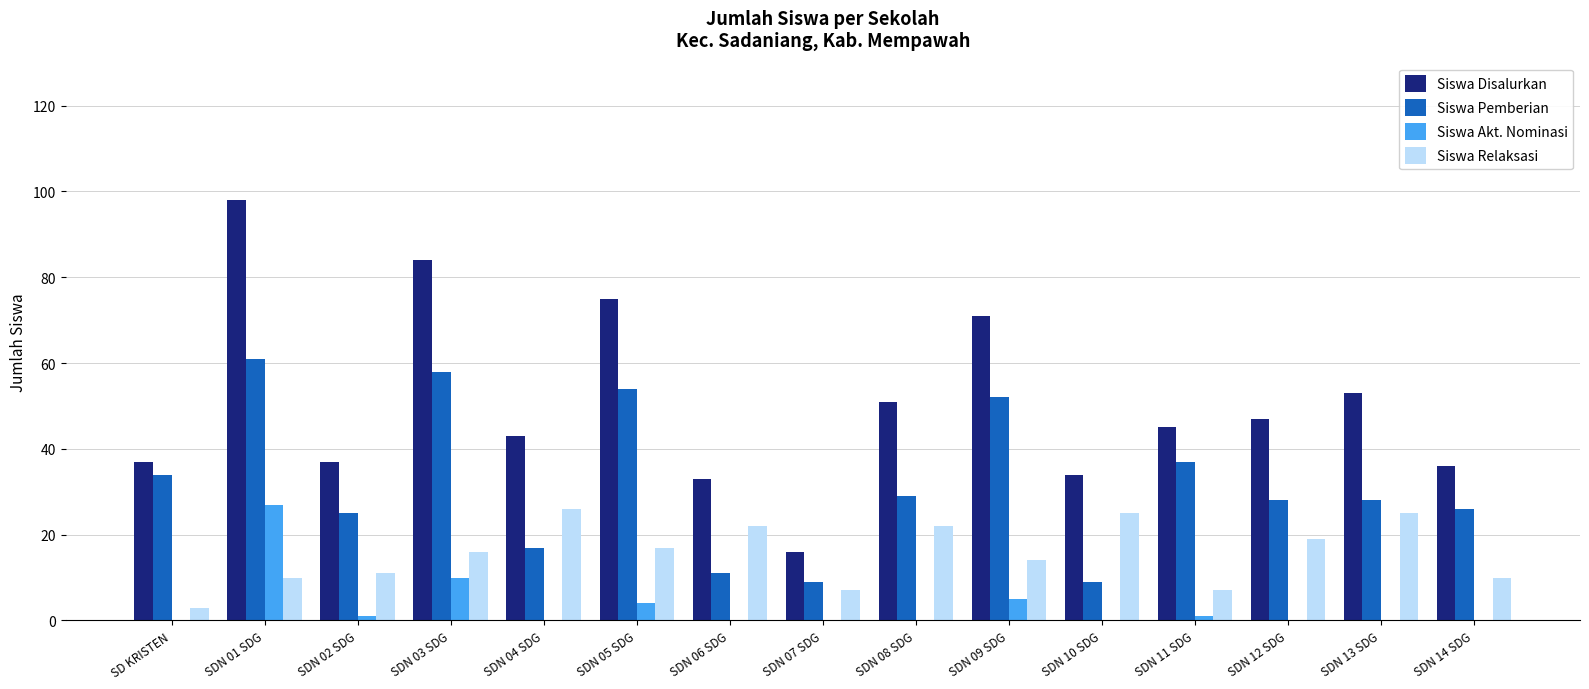

Which category has the highest value across all series?

SDN 01 SDG